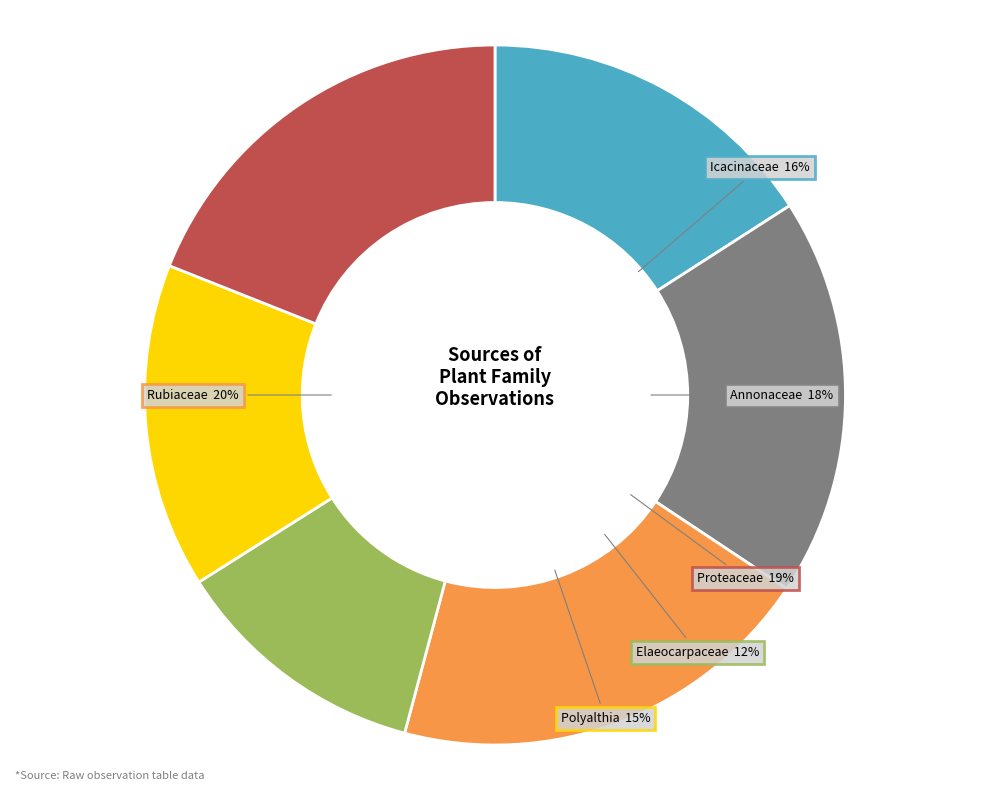

Between Polyalthia and Icacinaceae, which is larger?

Icacinaceae